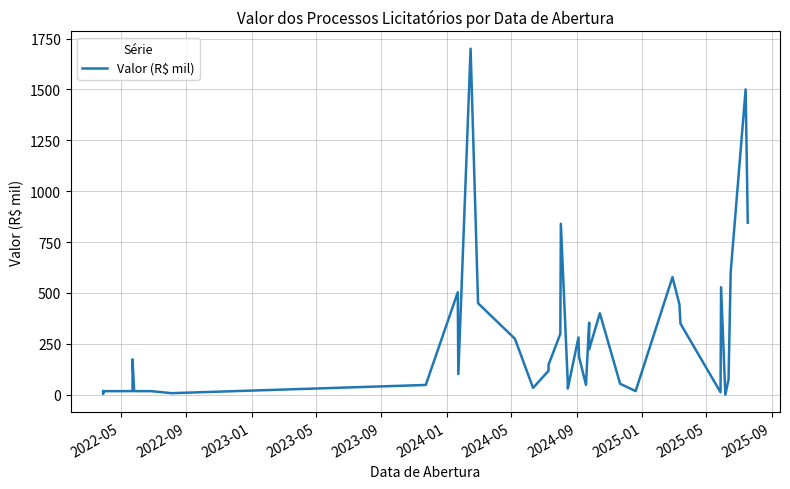

Is it true that the value at 36 is 126.6?

False